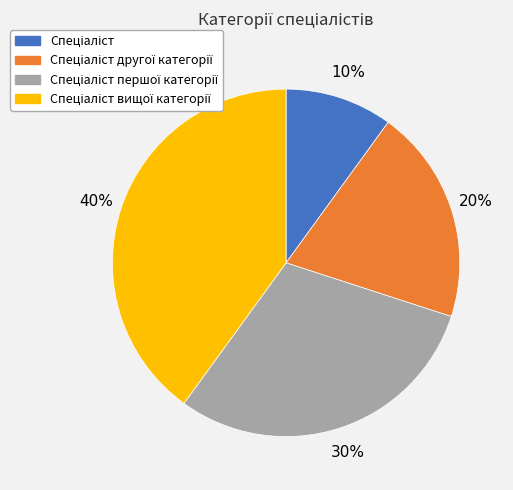

To the nearest percent, what is the average slice percentage?

25%